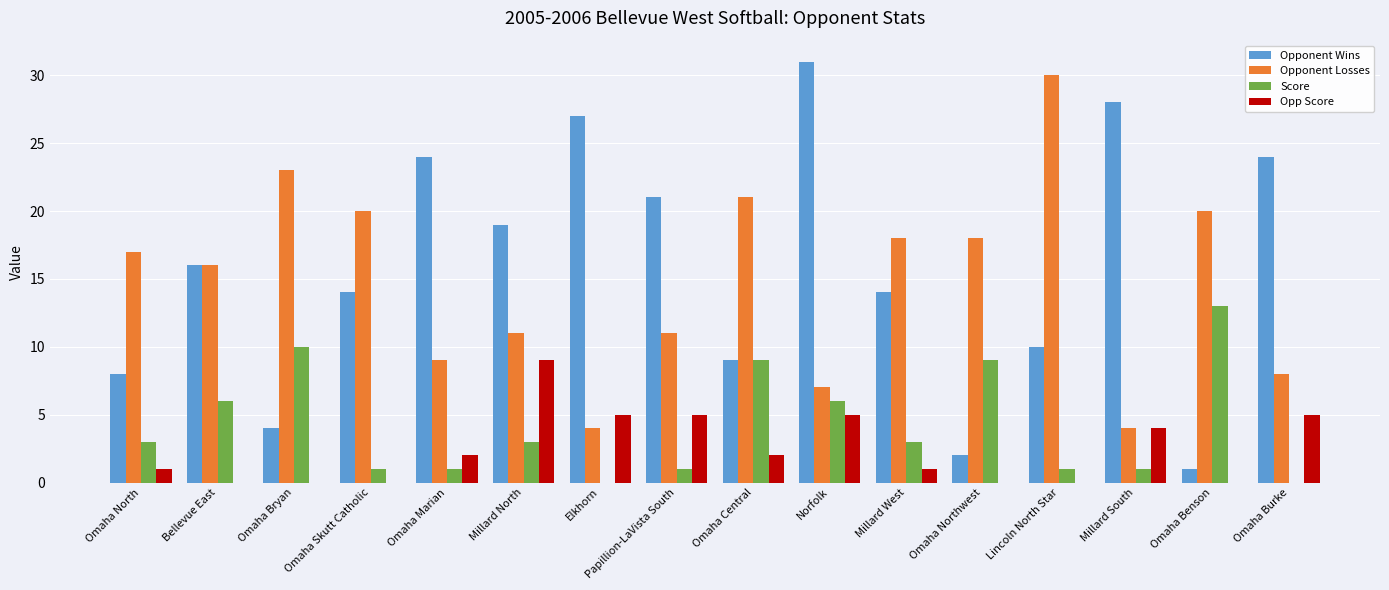

What is the total value across all series at Omaha Benson?

34